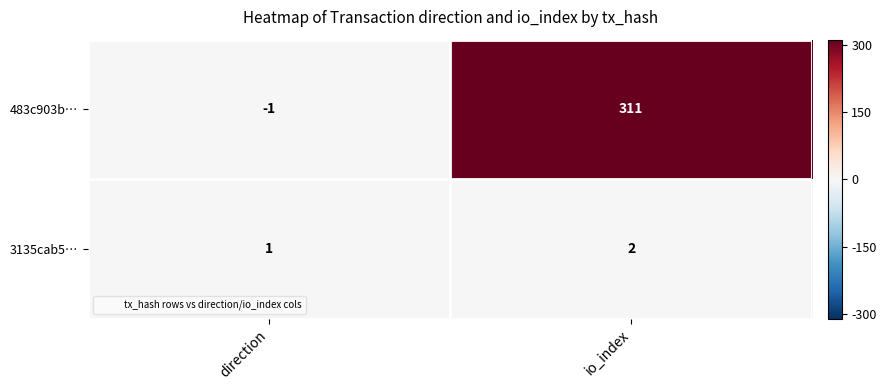

Reading left to right, list all the values displayed in this chart.

483c903b…: -1	311
3135cab5…: 1	2